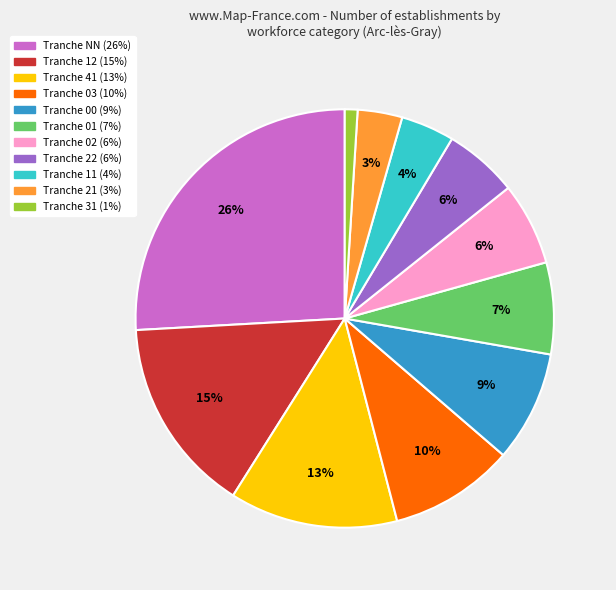

Is there a majority slice in this chart?

No